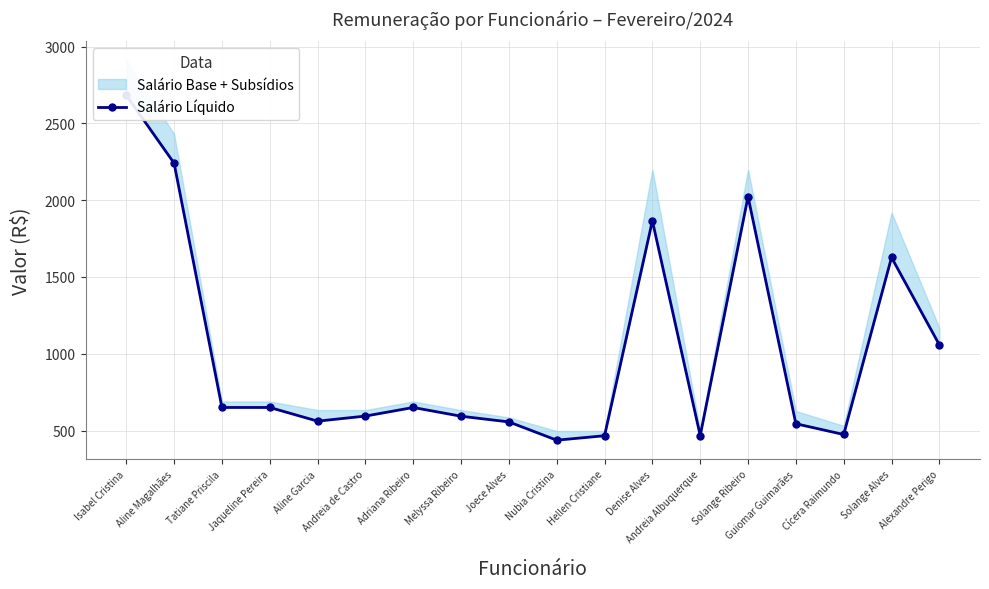

Rank the categories by value from lowest to highest.

Nubia Cristina, Hellen Cristiane, Andreia Albuquerque, Cícera Raimundo, Guiomar Guimarães, Joece Alves, Aline Garcia, Melyssa Ribeiro, Andreia de Castro, Tatiane Priscila, Jaqueline Pereira, Adriana Ribeiro, Alexandre Perigo, Solange Alves, Denise Alves, Solange Ribeiro, Aline Magalhães, Isabel Cristina